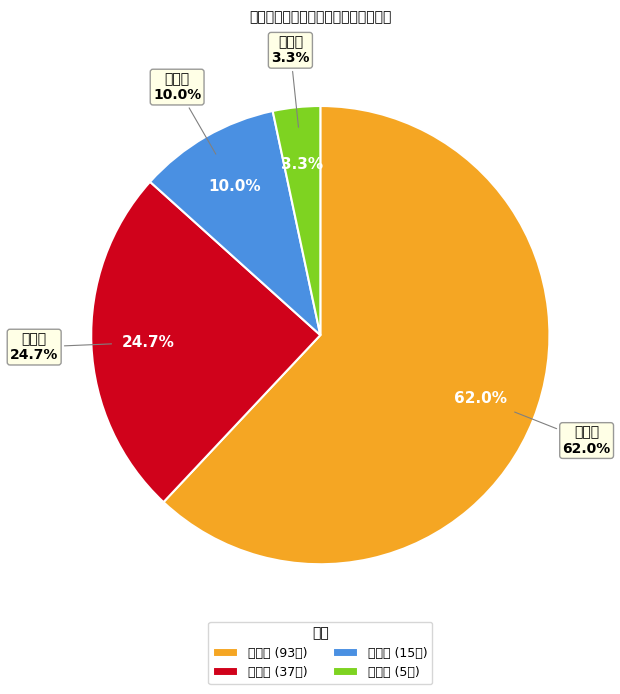

What percentage is the 古镇片 slice, to the nearest percent?

62%